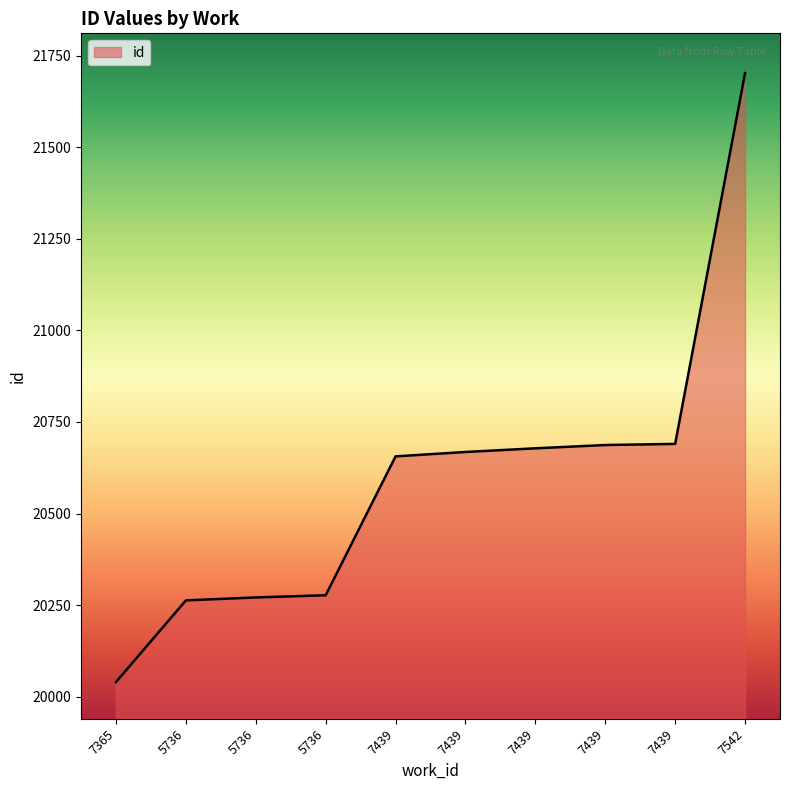

What is the change in value from 7365 to 7542?

+1662